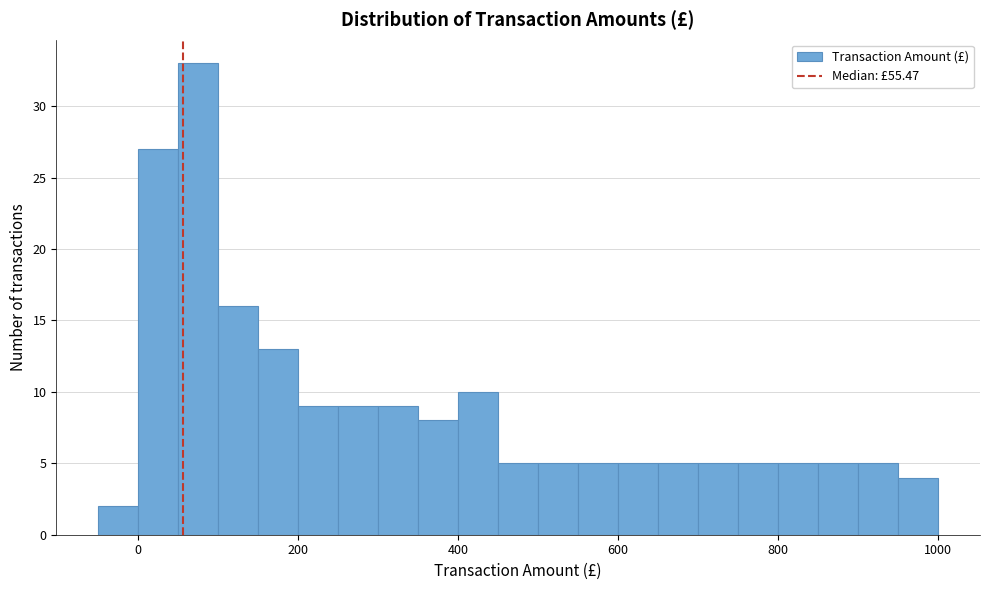

Read against the x-axis, roughly where is the centre of the tallest bar?

80